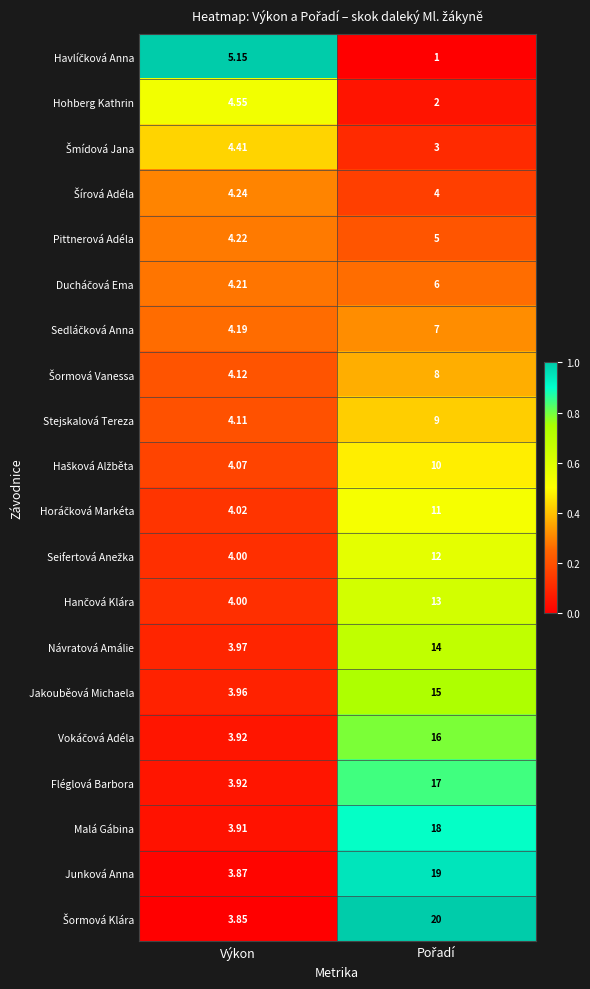

At which label does Hohberg Kathrin first exceed 4?

Výkon